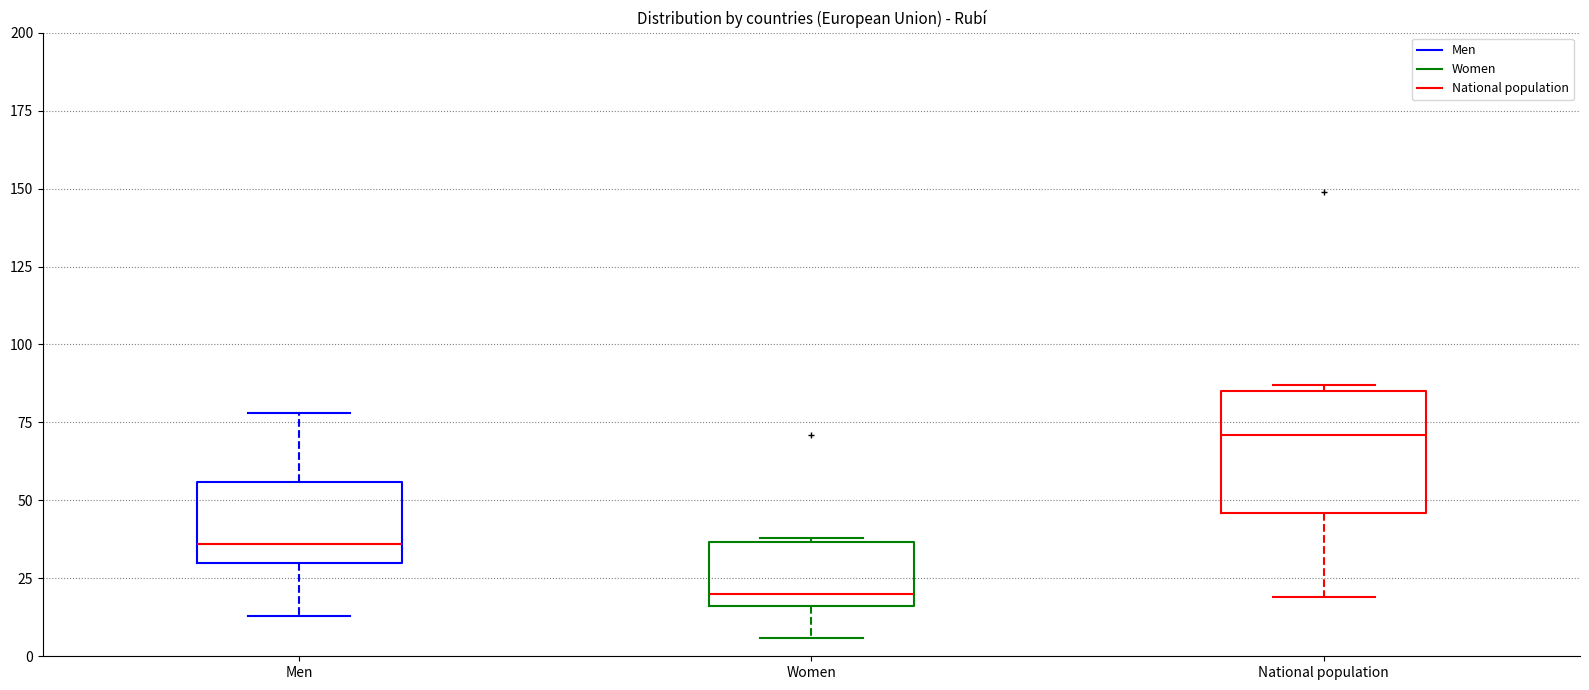

Which box's median line is the highest?

National population